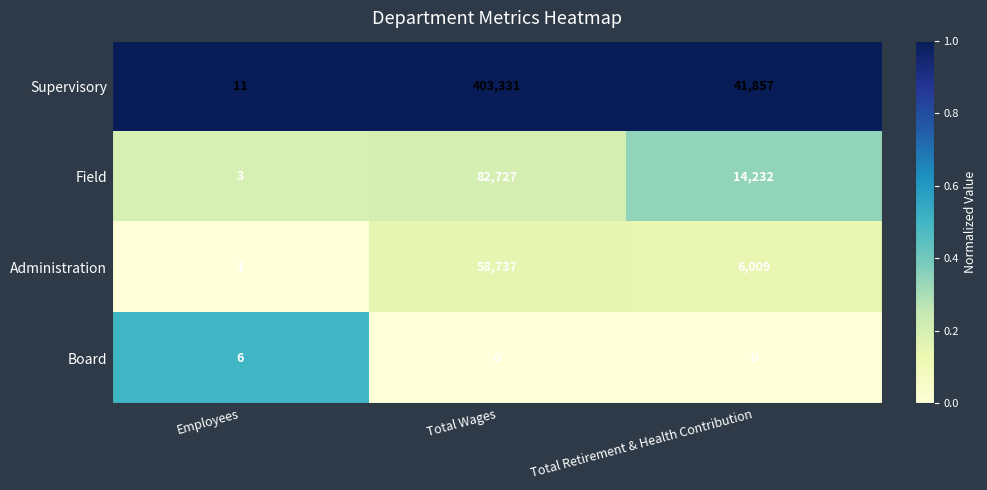

At which category is the sum across all series the highest?

Total Wages